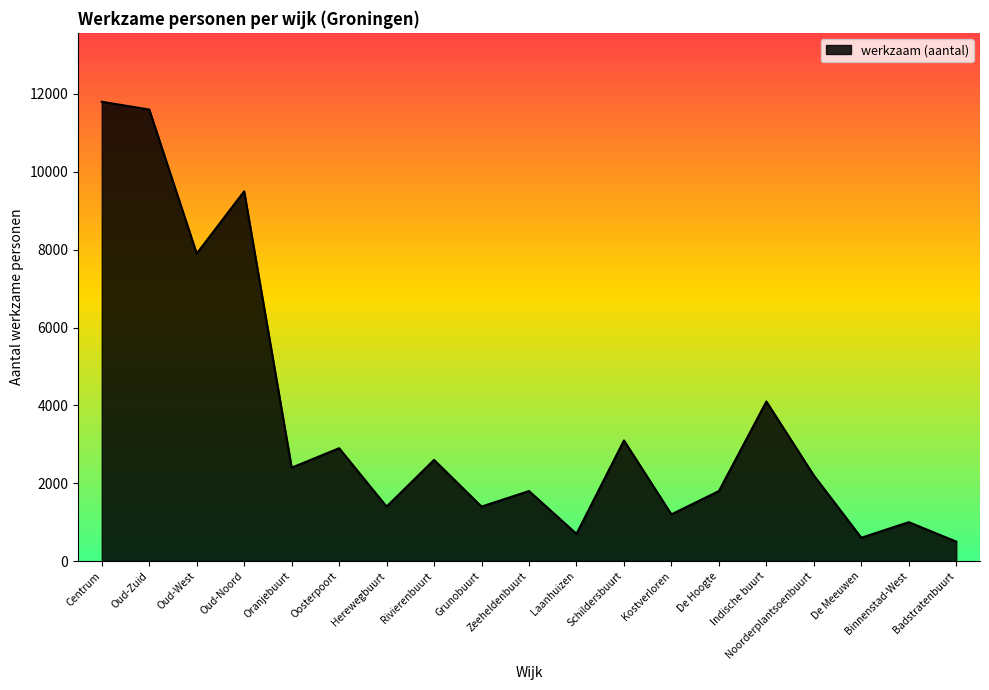

Where is the first local maximum?

Oud-Noord